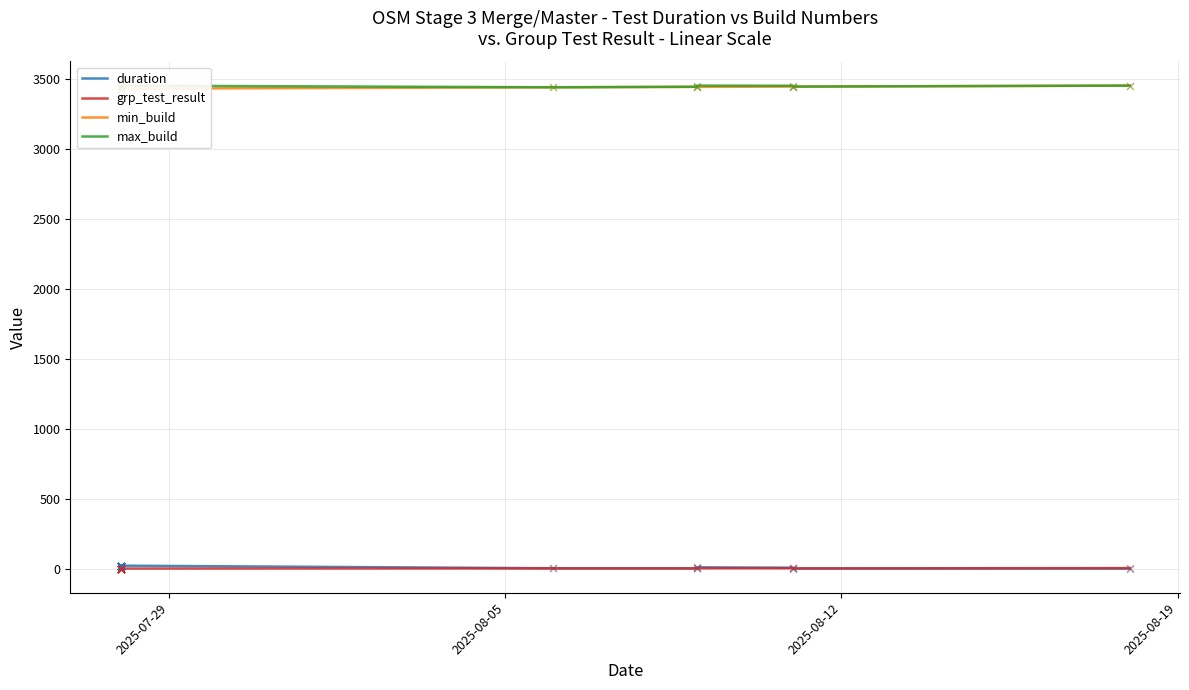

Which series has the largest total across all categories?

max_build